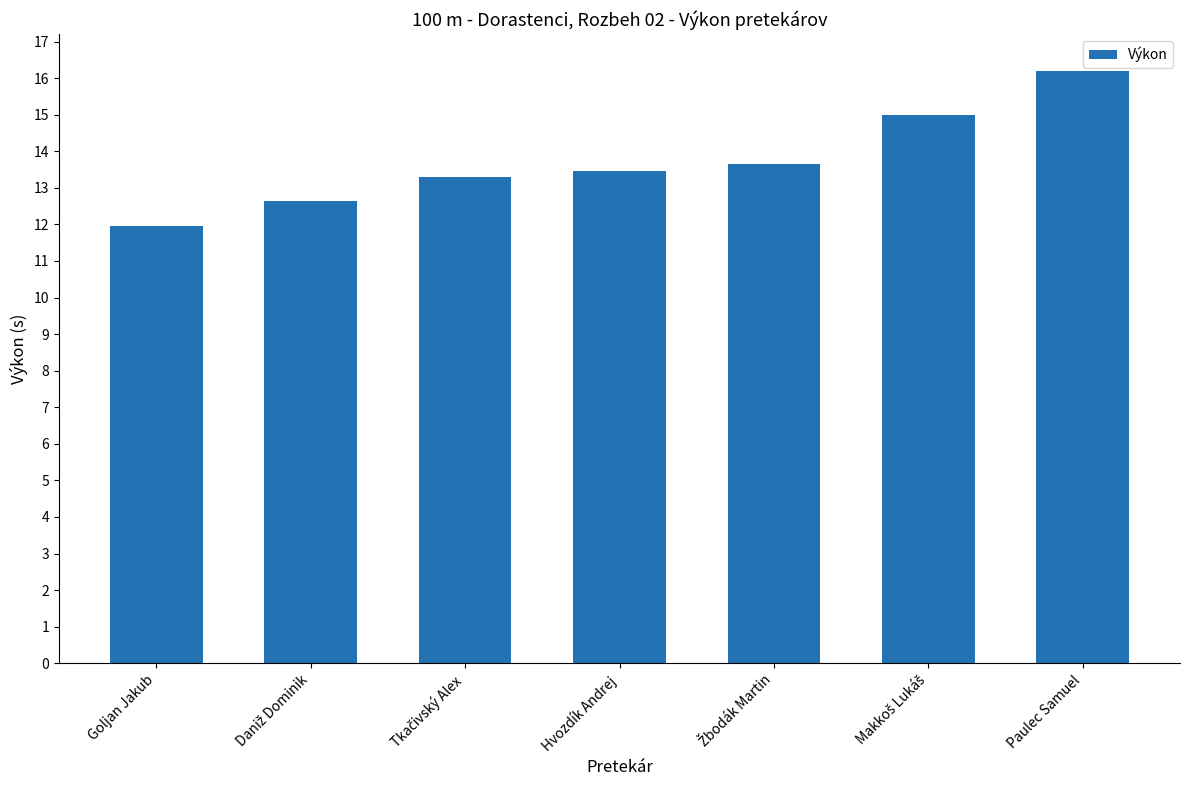

True or false: the data shows 6.8 at Hvozdík Andrej.

False